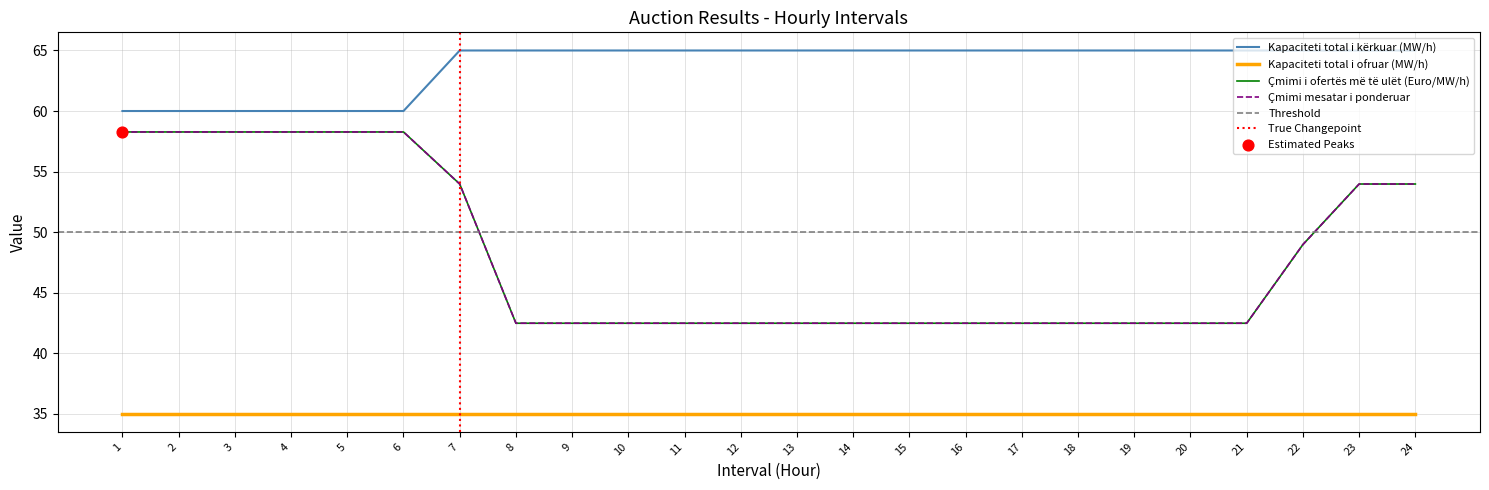

Which series has the largest Y range (max minus min)?

Çmimi i ofertës më të ulët (Euro/MW/h)